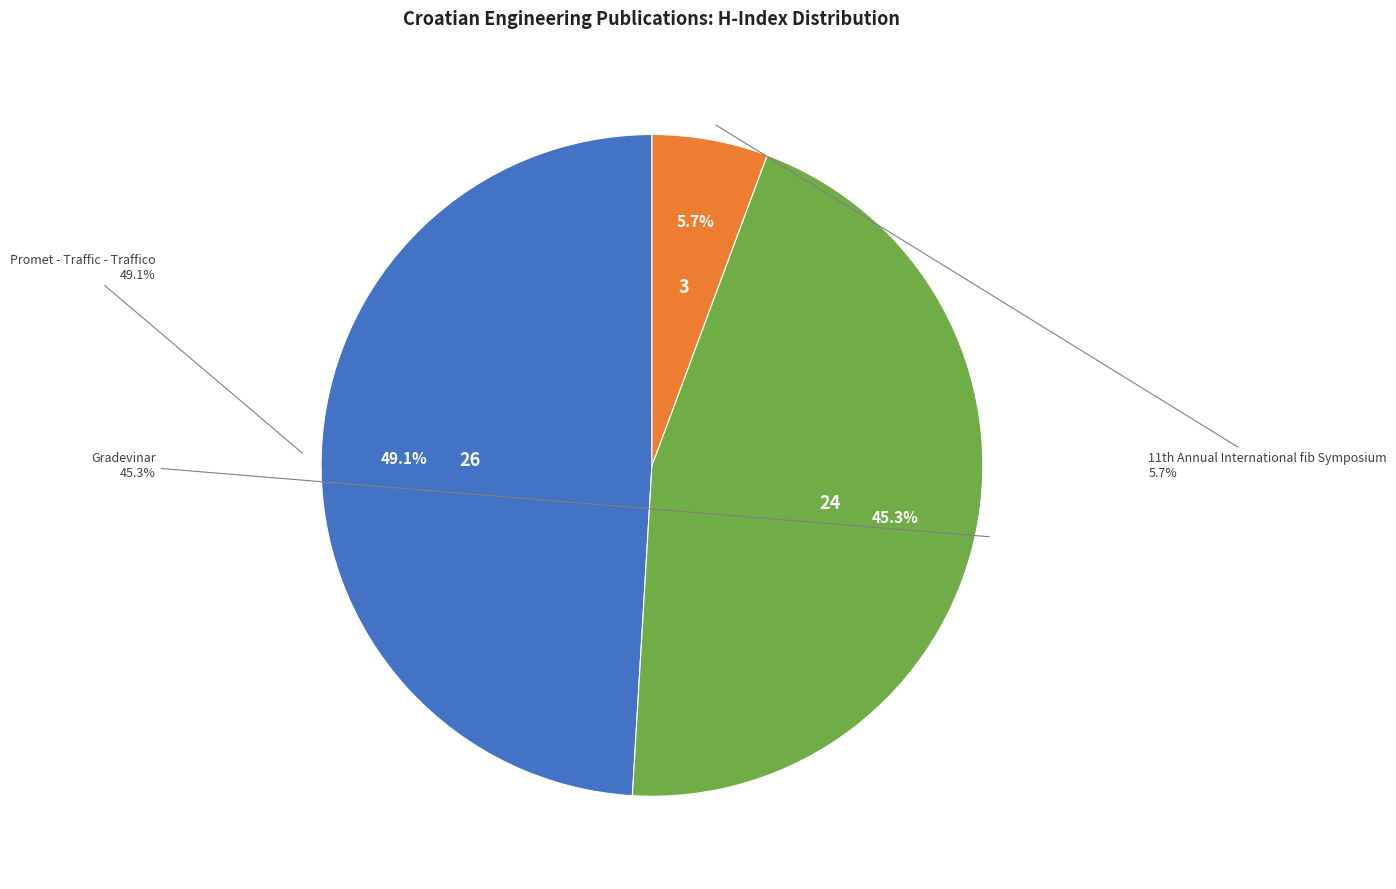

What is the largest slice in the pie chart?

Promet - Traffic - Traffico